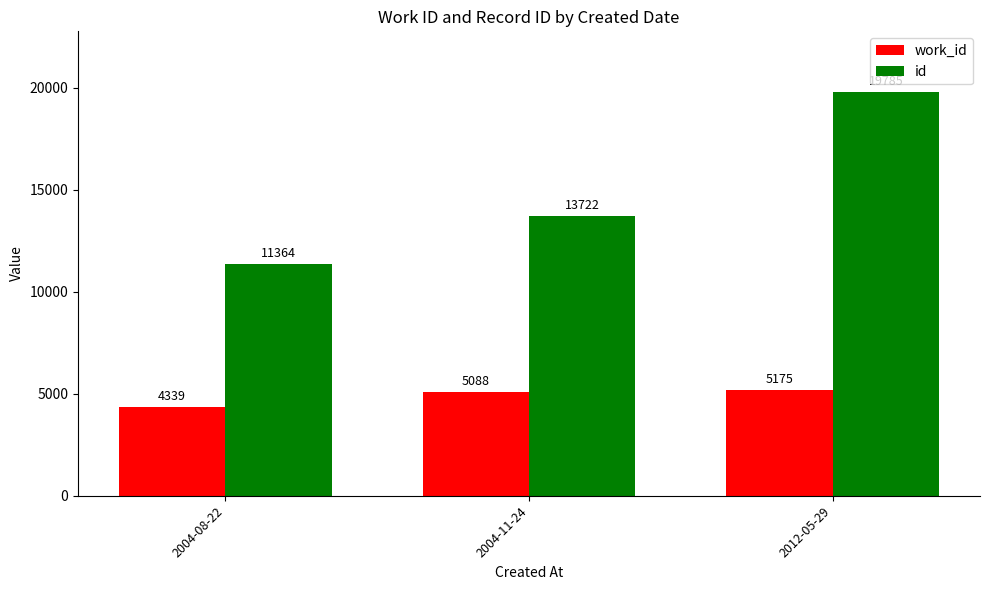

What is the difference between the maximum and minimum values in the work_id series?

836